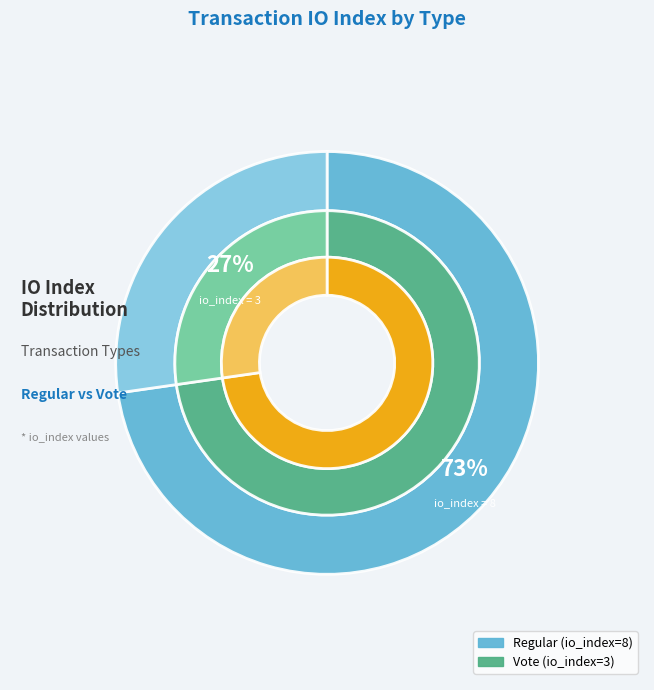

Which slice is the largest?

Regular (io_index=8)